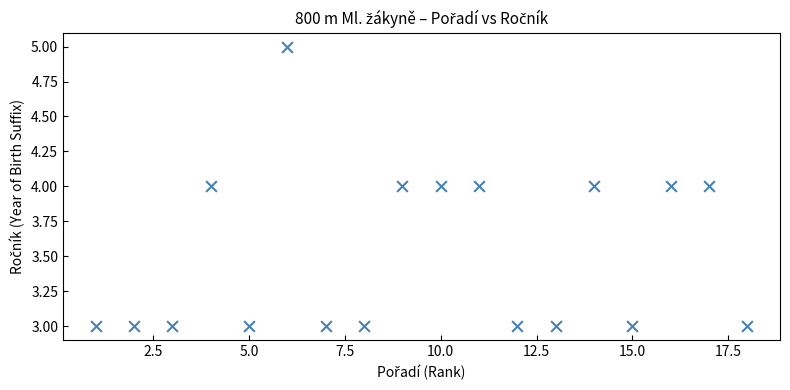

What is the range of X values (max minus min)?

17